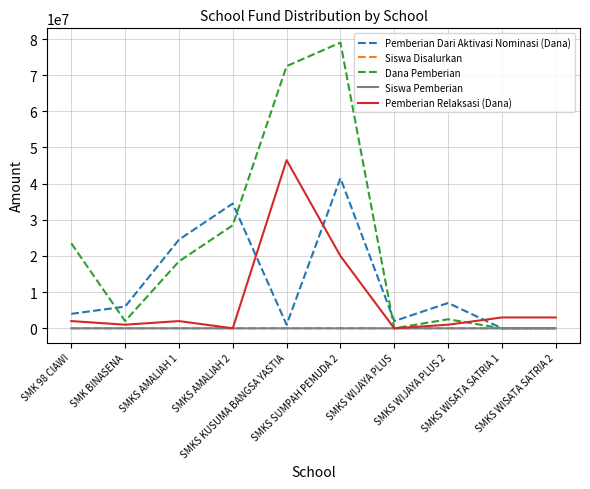

Is it true that Siswa Disalurkan equals 52 at SMKS AMALIAH 1?

True